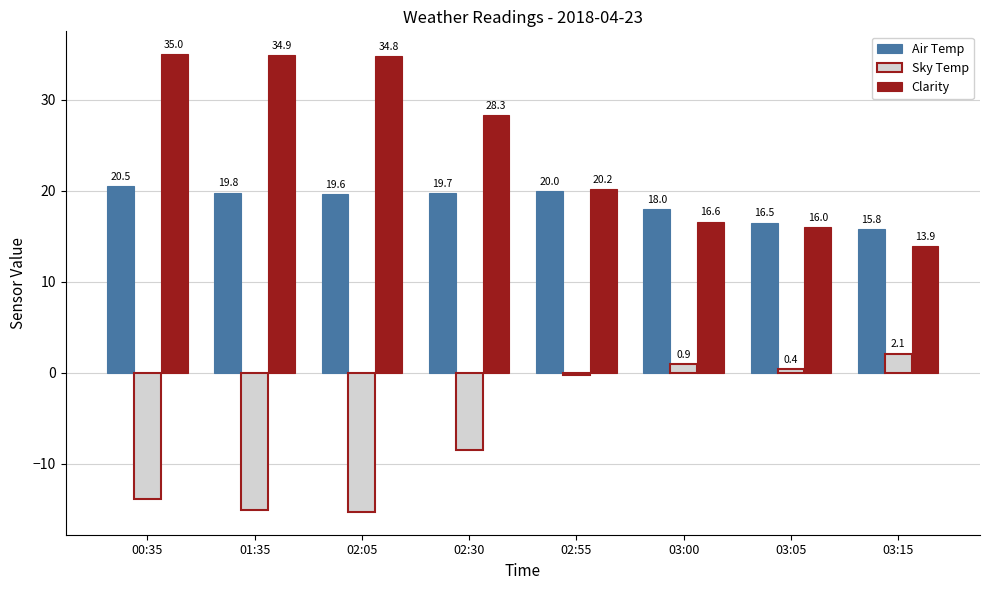

Which series has the largest total across all categories?

Clarity